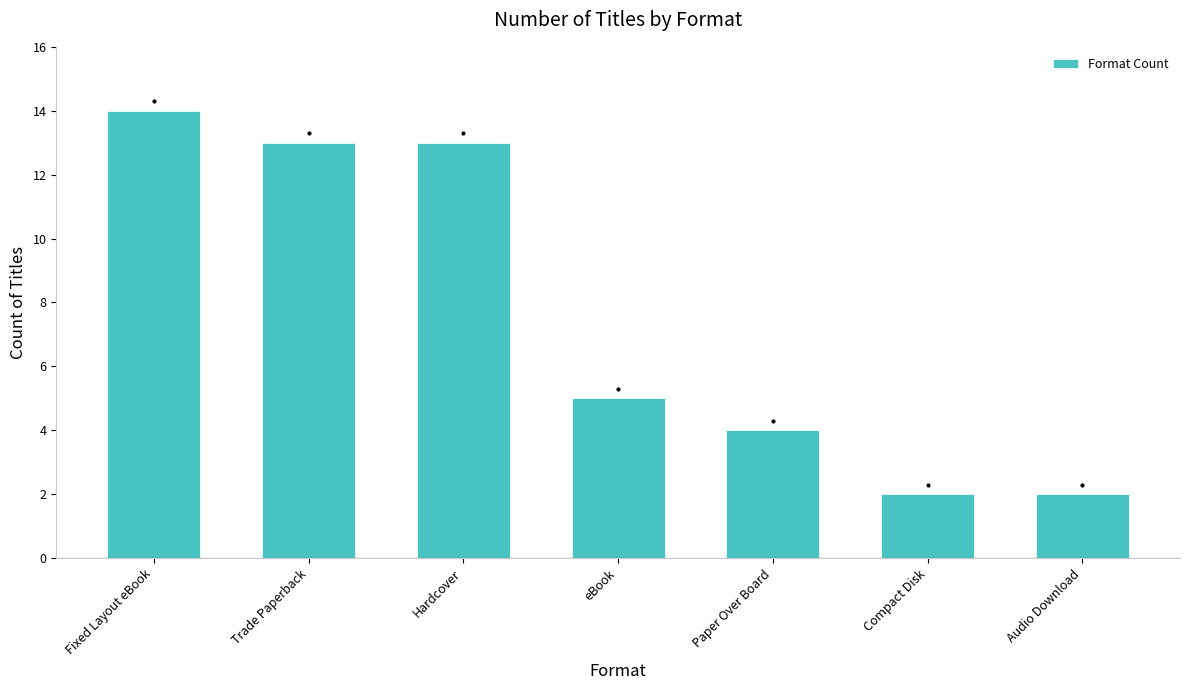

The value at Trade Paperback is 13. True or false?

True